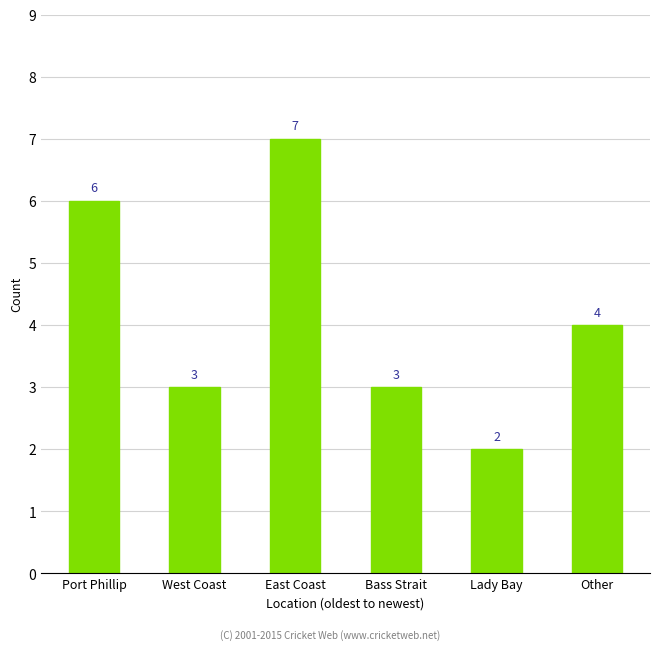

Is it true that the value at Bass Strait is 1?

False